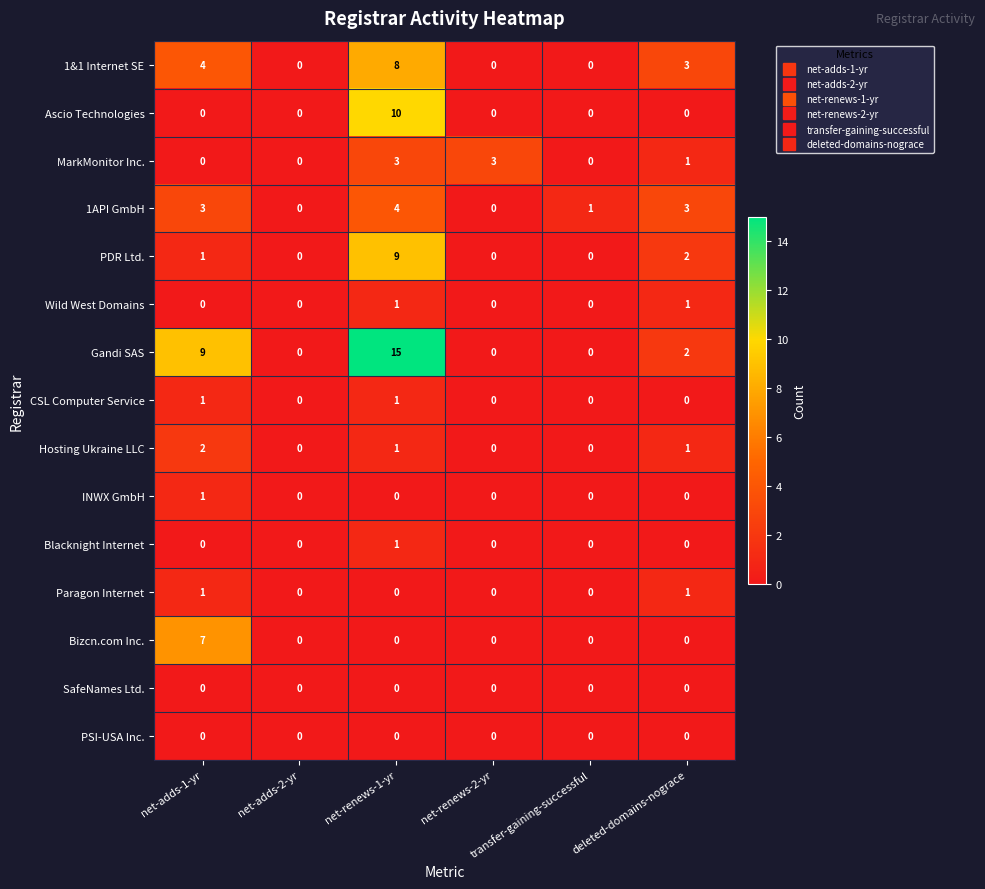

Which series has the widest spread of values?

Gandi SAS